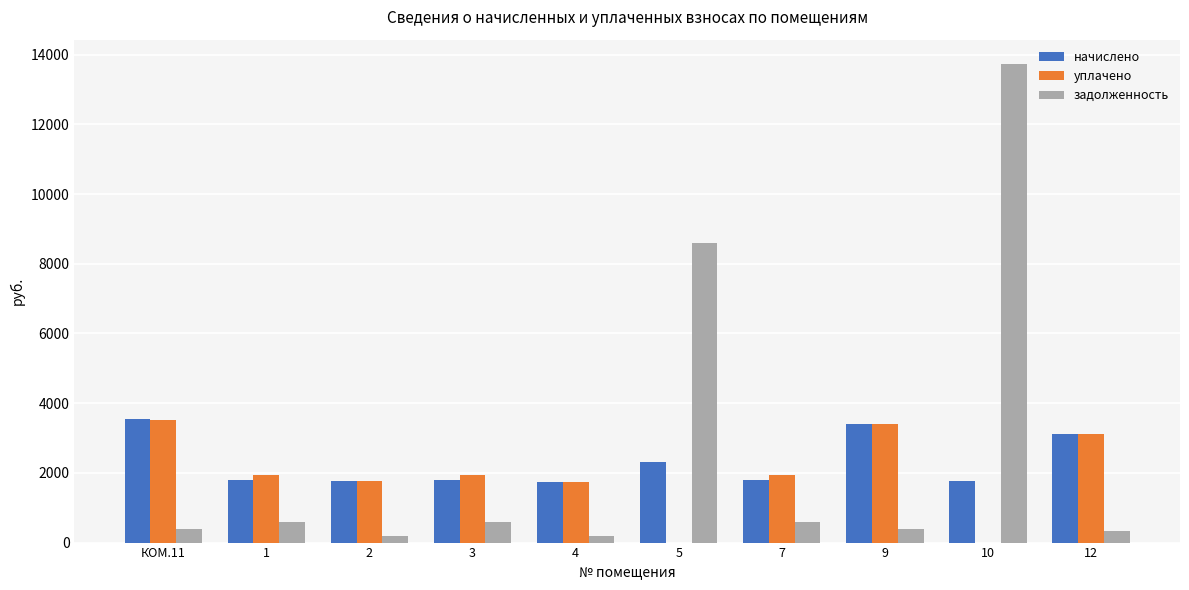

What is the total value across all series at 12?

6569.0